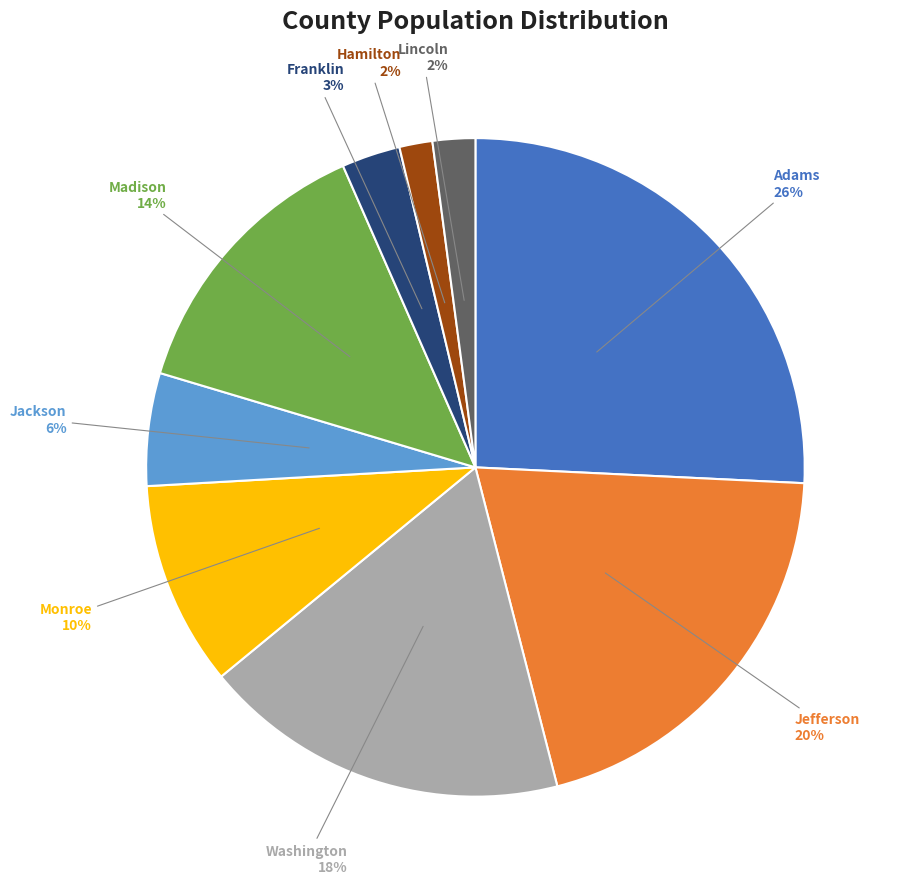

Is it true that Jackson is 6% of the pie?

True